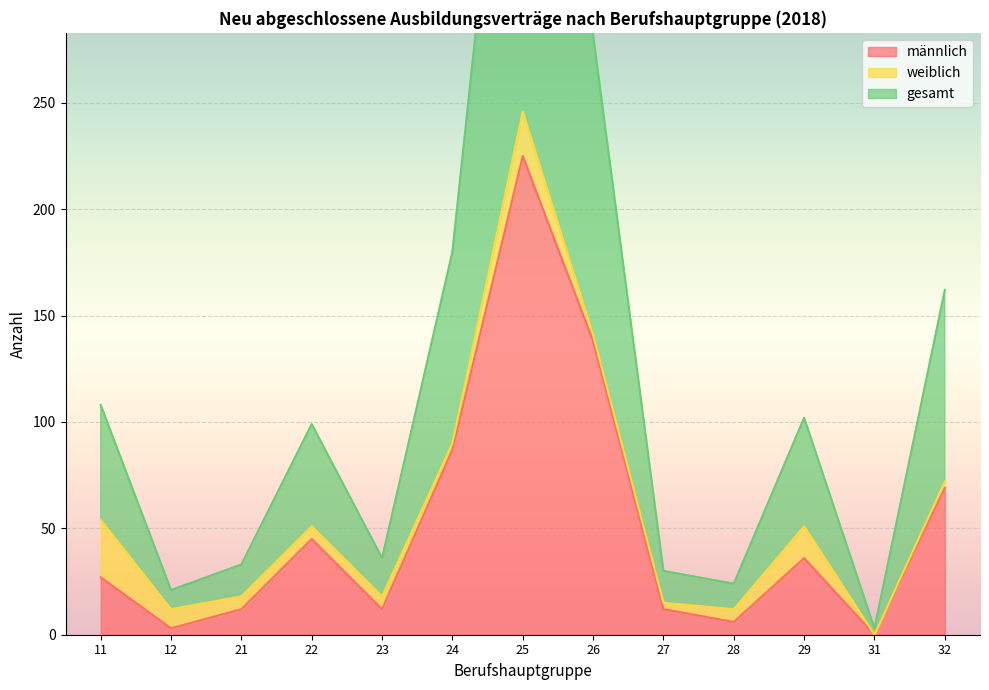

True or false: männlich and gesamt intersect in this chart.

False